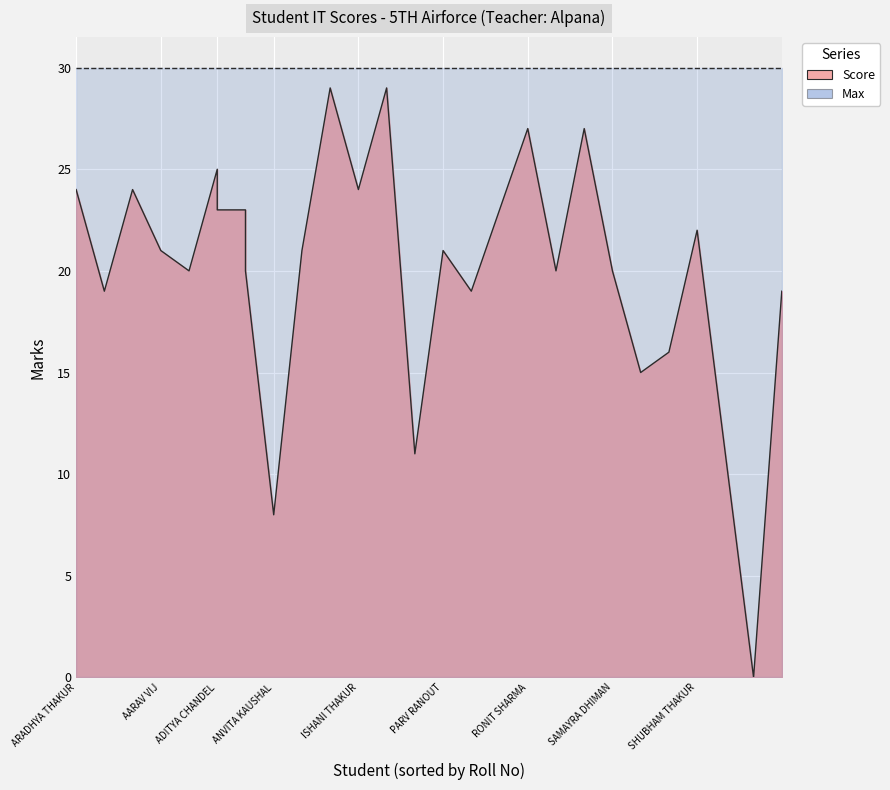

What is the difference between the maximum and minimum values in the Score series?

29